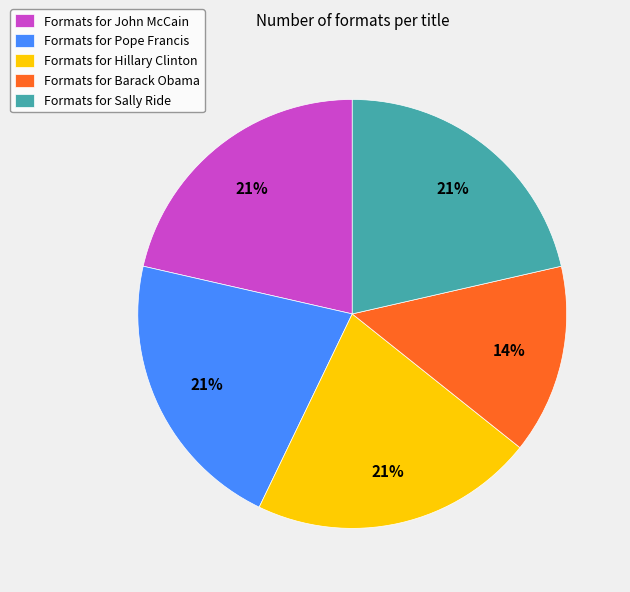

To the nearest percent, what percentage of the pie is Formats for John McCain?

21%